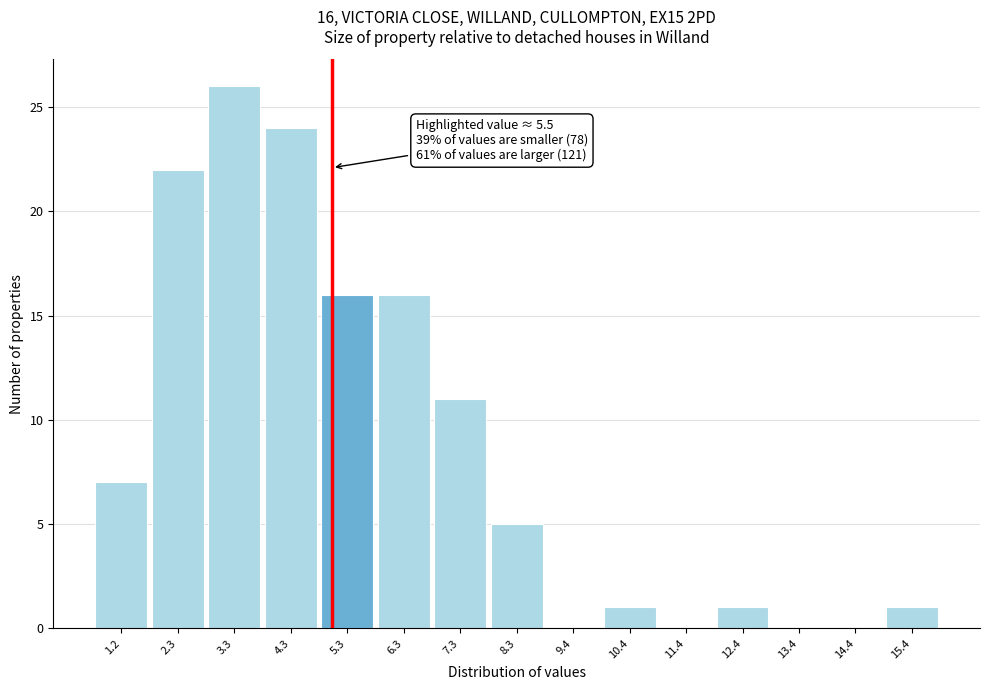

Reading left to right, transcribe all the data shown in this chart.

1.2=7	2.3=22	3.3=26	4.3=24	5.3=16	6.3=16	7.3=11	8.3=5	9.4=0	10.4=1	11.4=0	12.4=1	13.4=0	14.4=0	15.4=1